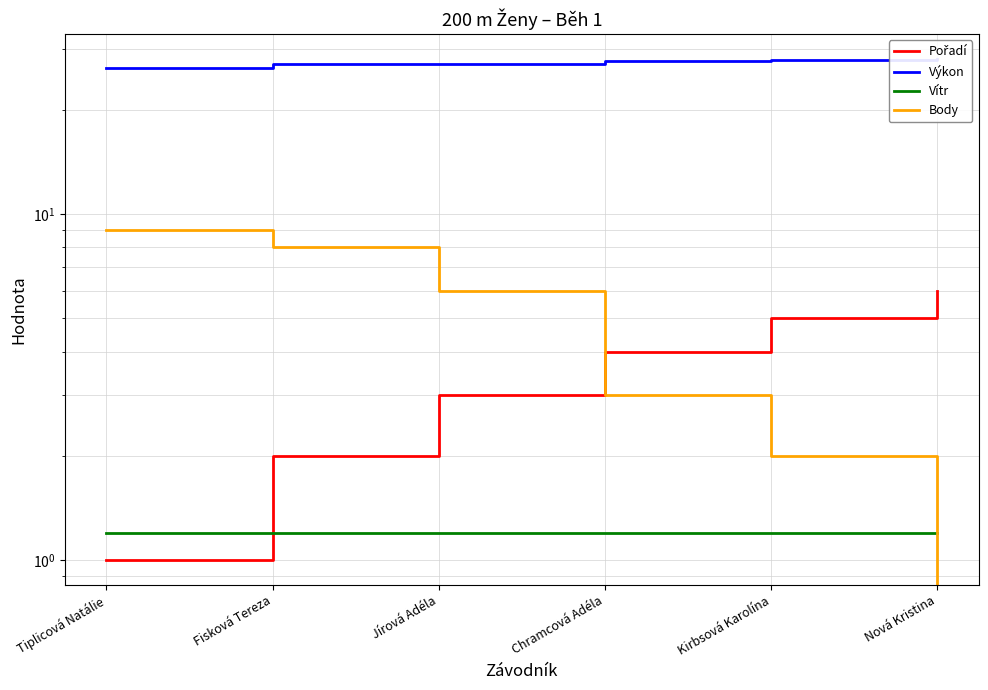

Which series has the largest total across all categories?

Výkon